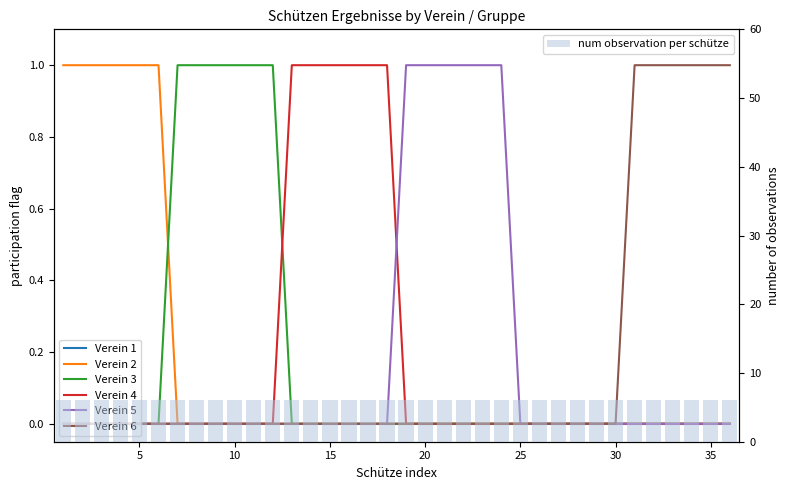

Reading left to right, extract all data points from this chart.

Verein 2: 1	1	1	1	1	1	0	0	0	0	0	0	0	0	0	0	0	0	0	0	0	0	0	0	0	0	0	0	0	0	0	0	0	0	0	0
Verein 3: 0	0	0	0	0	0	1	1	1	1	1	1	0	0	0	0	0	0	0	0	0	0	0	0	0	0	0	0	0	0	0	0	0	0	0	0
Verein 4: 0	0	0	0	0	0	0	0	0	0	0	0	1	1	1	1	1	1	0	0	0	0	0	0	0	0	0	0	0	0	0	0	0	0	0	0
Verein 5: 0	0	0	0	0	0	0	0	0	0	0	0	0	0	0	0	0	0	1	1	1	1	1	1	0	0	0	0	0	0	0	0	0	0	0	0
Verein 6: 0	0	0	0	0	0	0	0	0	0	0	0	0	0	0	0	0	0	0	0	0	0	0	0	0	0	0	0	0	0	1	1	1	1	1	1